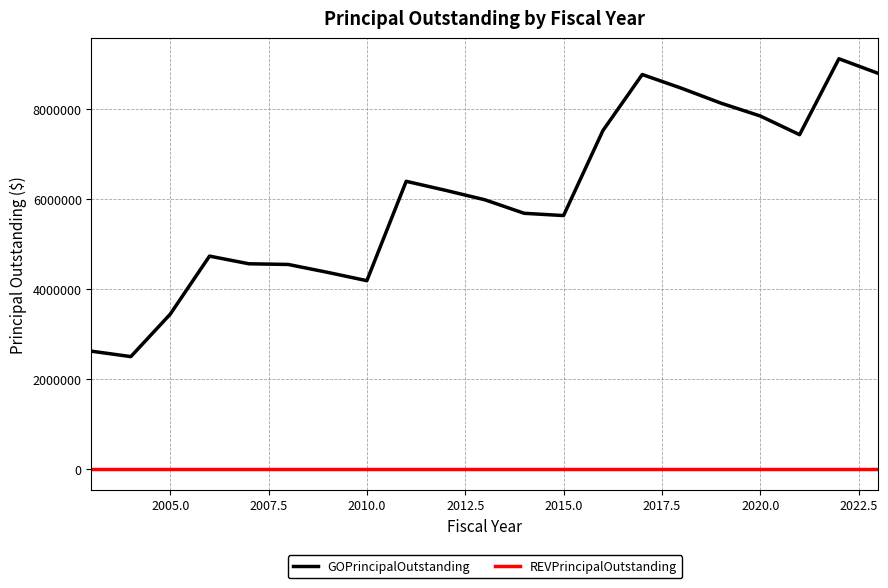

Which series has the widest spread of values?

GOPrincipalOutstanding